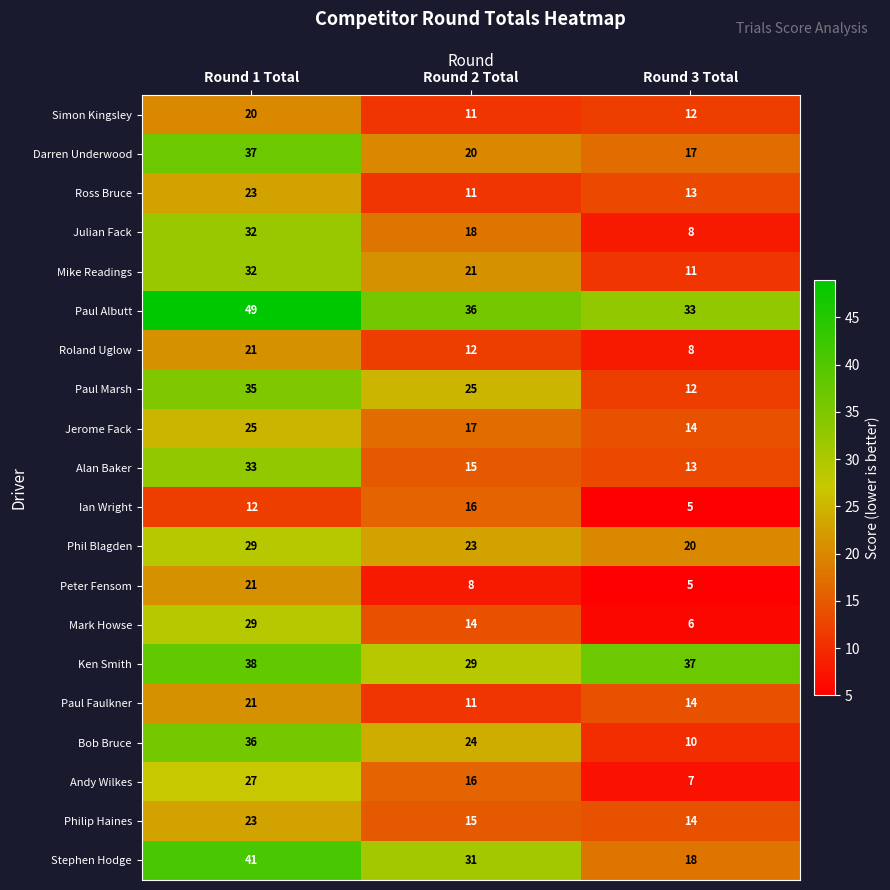

Which series has the largest range (max minus min)?

Bob Bruce